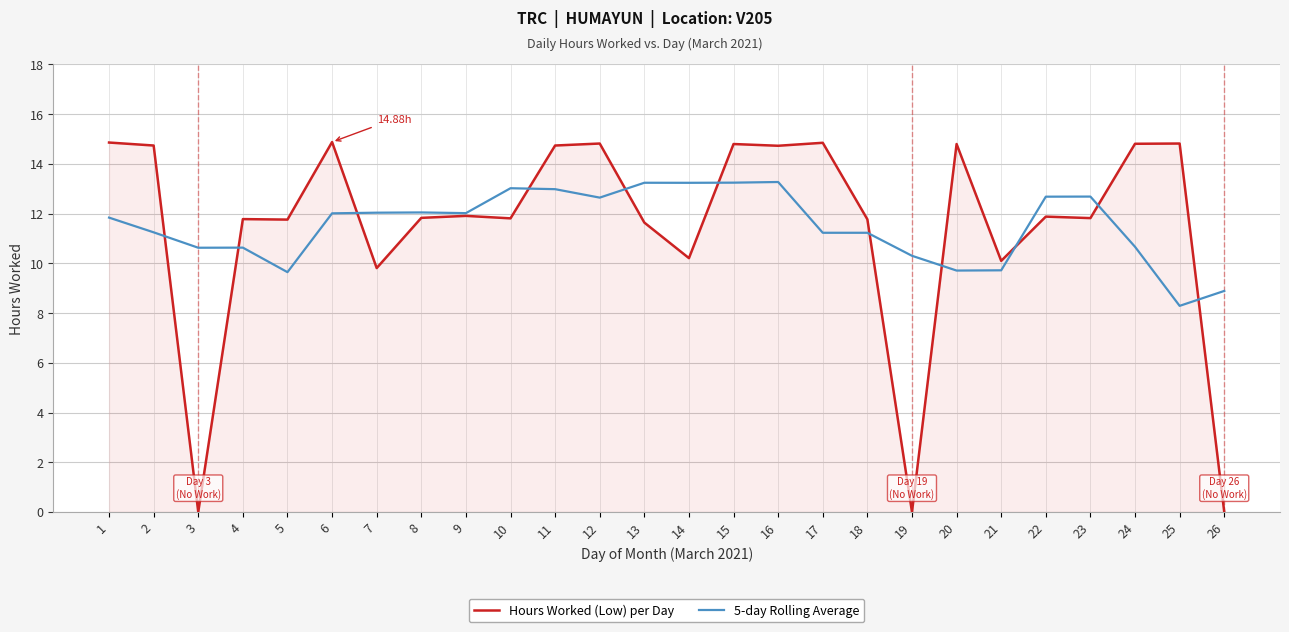

Which series has the widest spread of values?

Hours Worked (Low) per Day